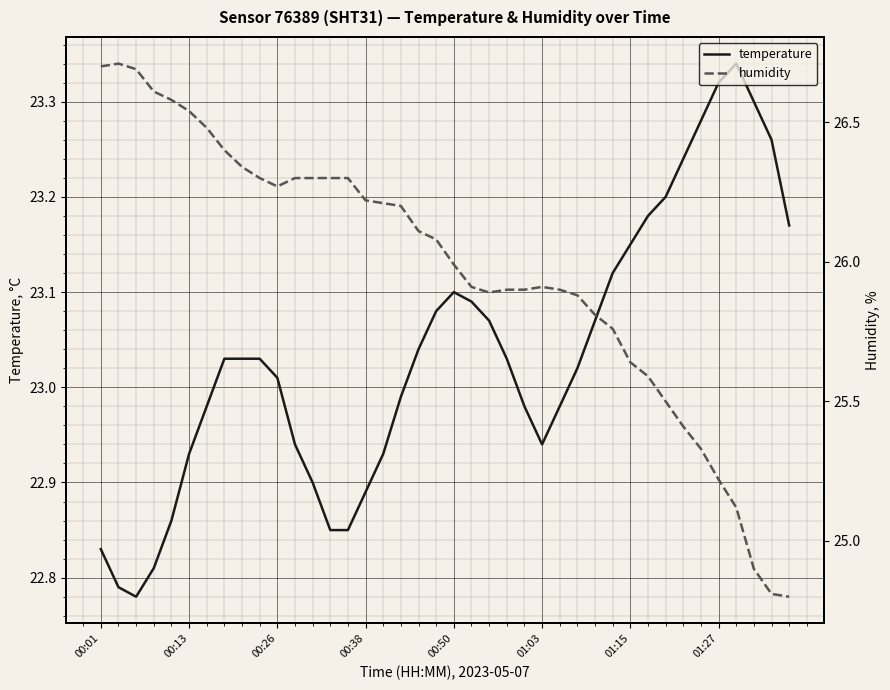

True or false: humidity and temperature intersect in this chart.

False